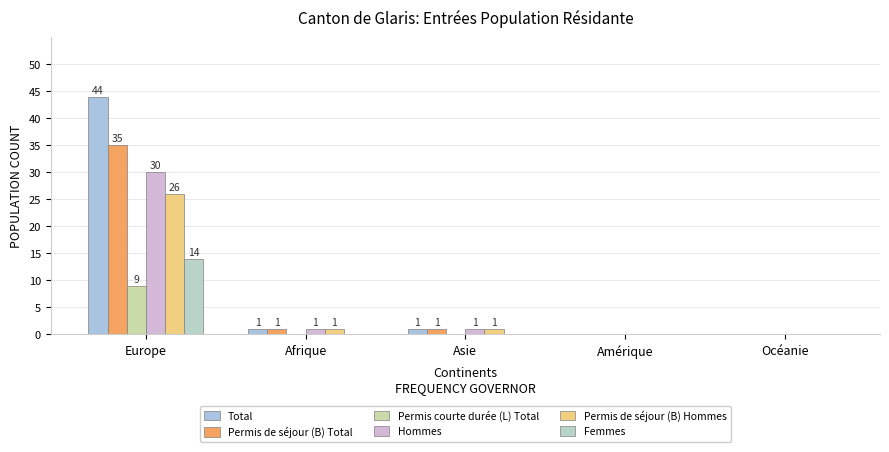

What is the greatest value displayed?

44